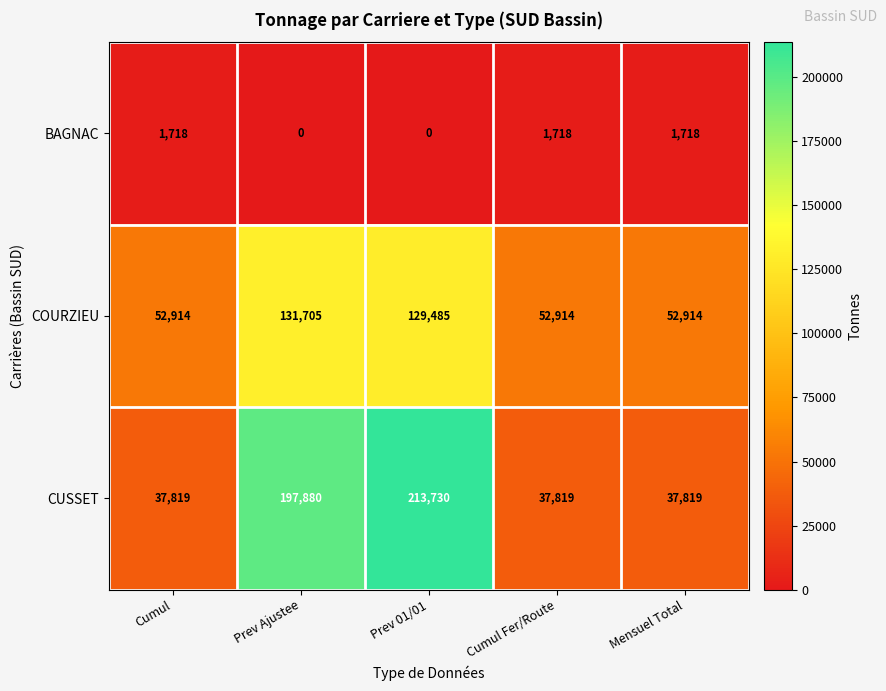

The COURZIEU series shows 52914 at Mensuel Total. True or false?

True